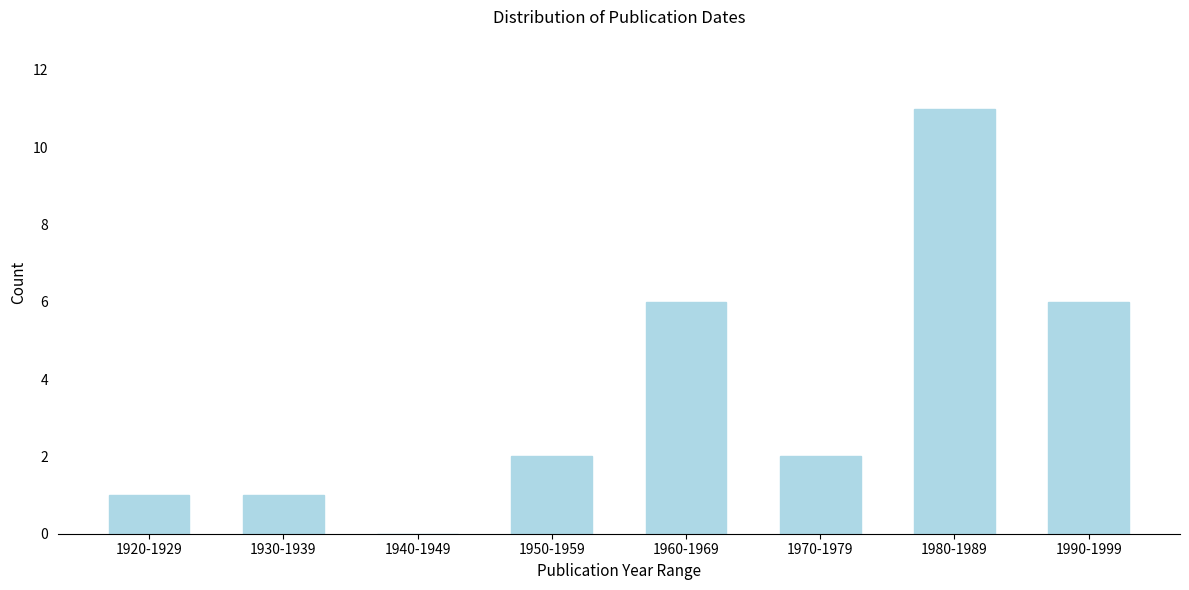

Reading left to right, transcribe all the data shown in this chart.

1920-1929=1	1930-1939=1	1940-1949=0	1950-1959=2	1960-1969=6	1970-1979=2	1980-1989=11	1990-1999=6